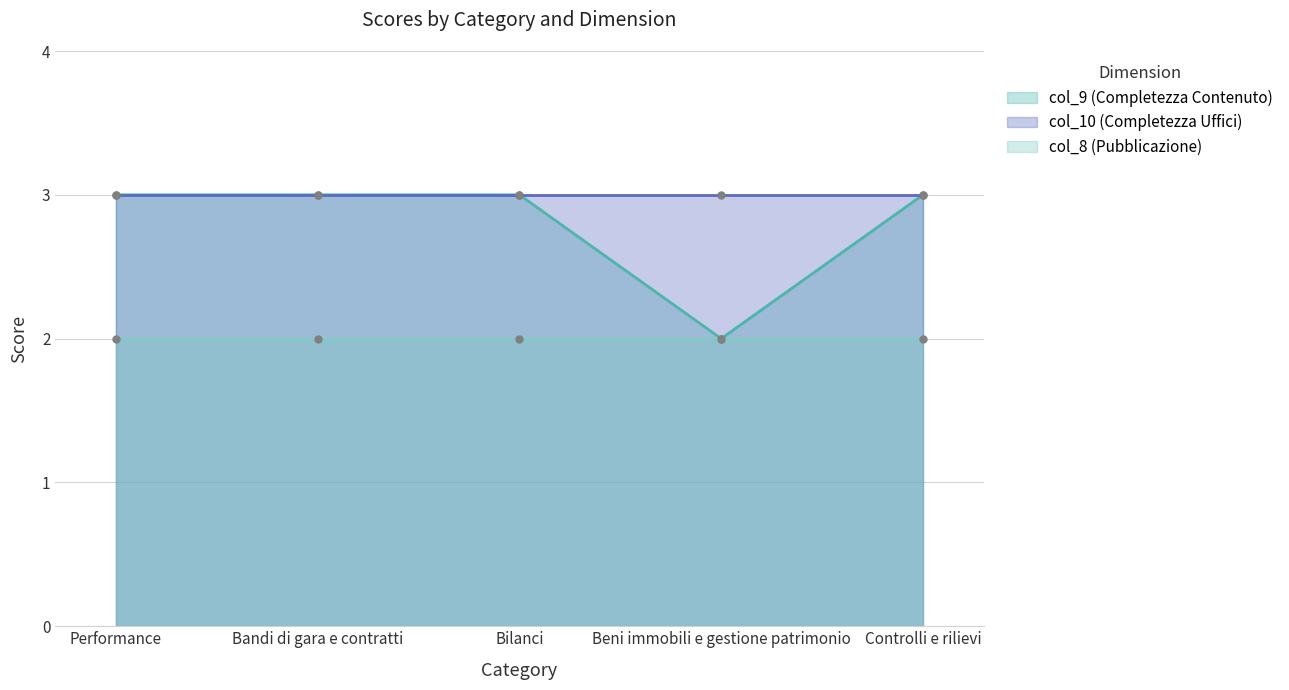

What are all the series names shown in the legend?

col_9 (Completezza Contenuto), col_10 (Completezza Uffici), col_8 (Pubblicazione)